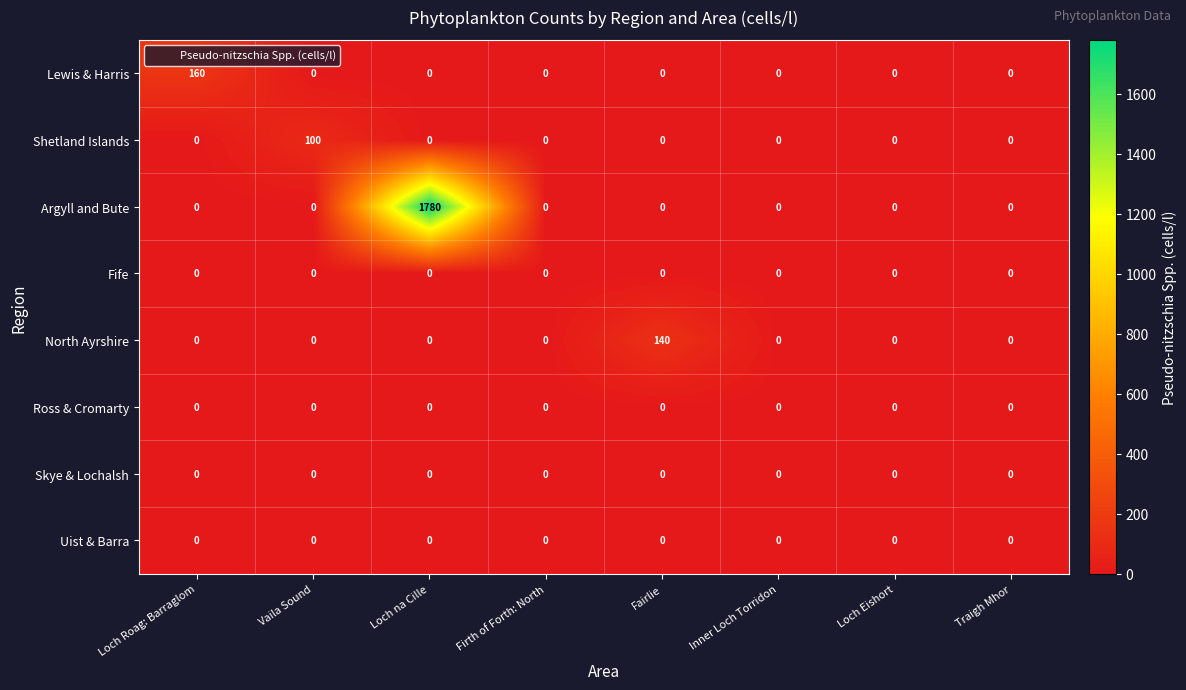

True or false: Lewis & Harris has a value of -95 at Inner Loch Torridon.

False